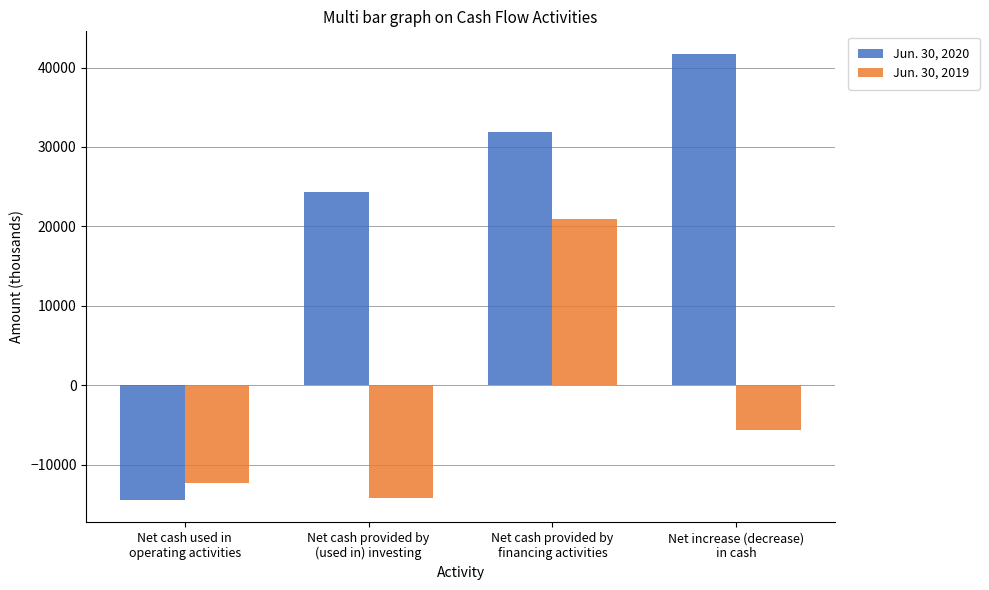

What are all the series names shown in the legend?

Jun. 30, 2020, Jun. 30, 2019